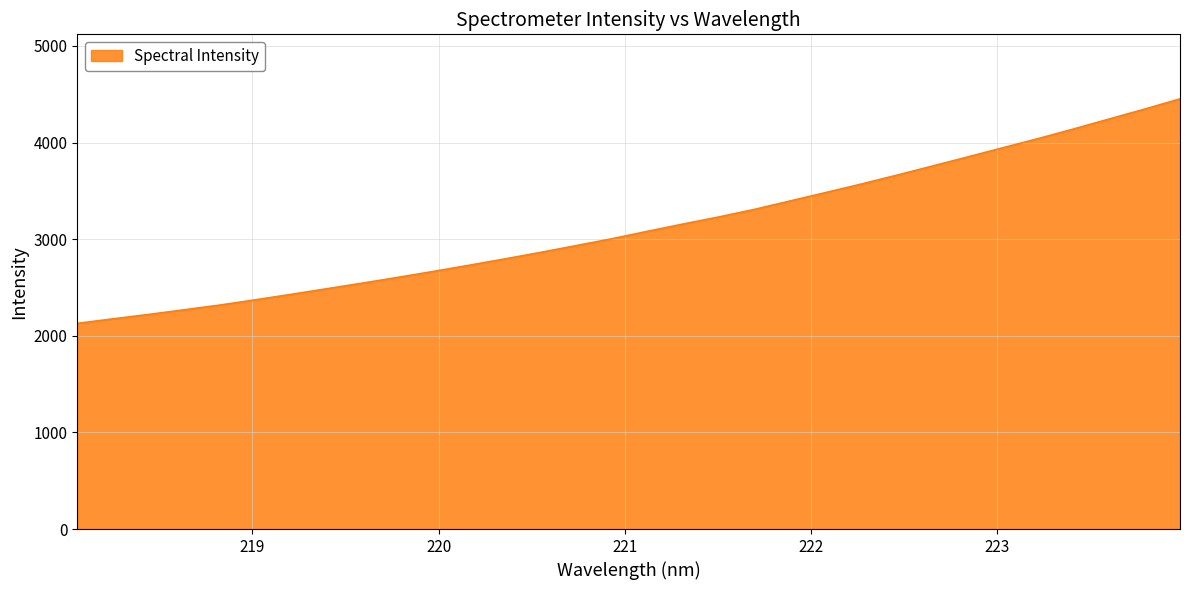

What is the maximum value shown in the chart?

4452.0